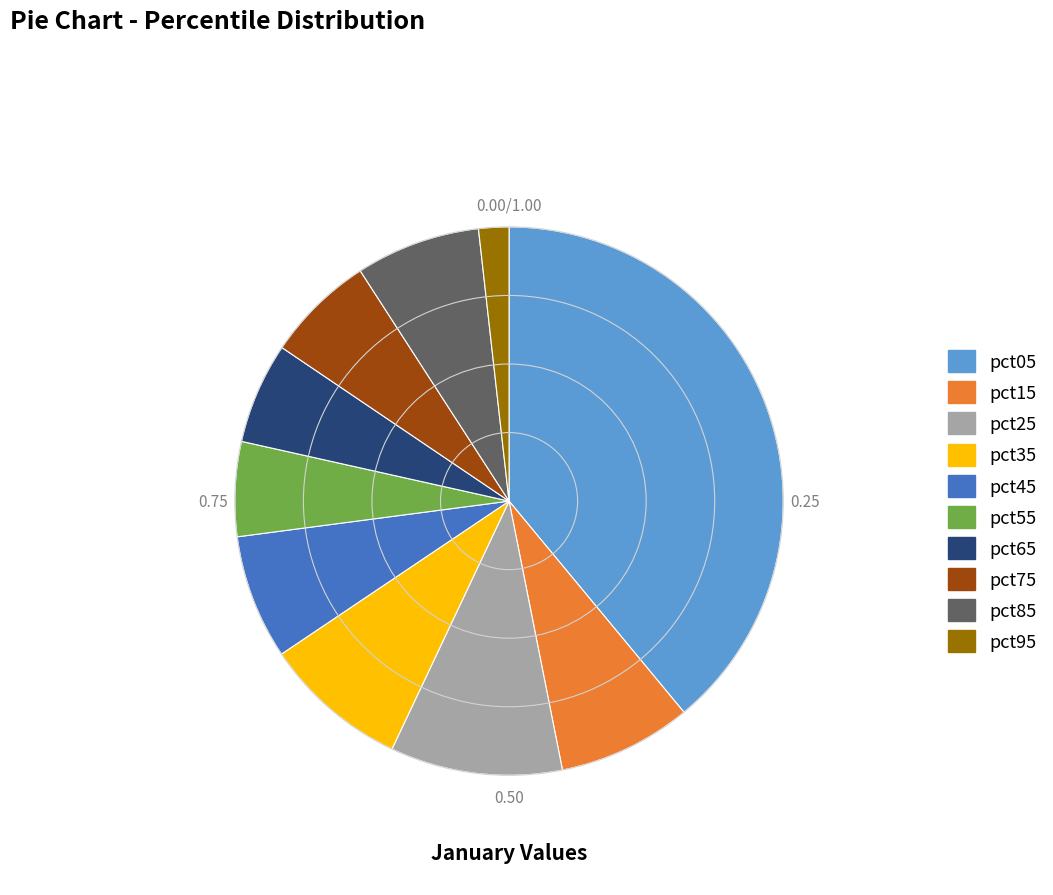

Between pct65 and pct25, which is larger?

pct25